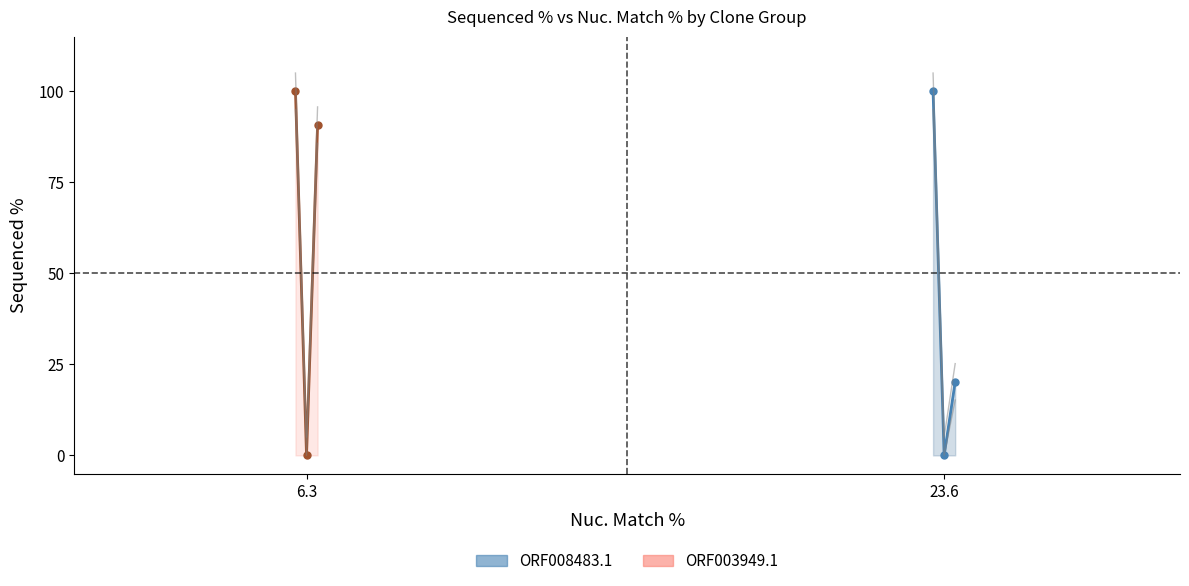

What position from the left is 6.3?

1